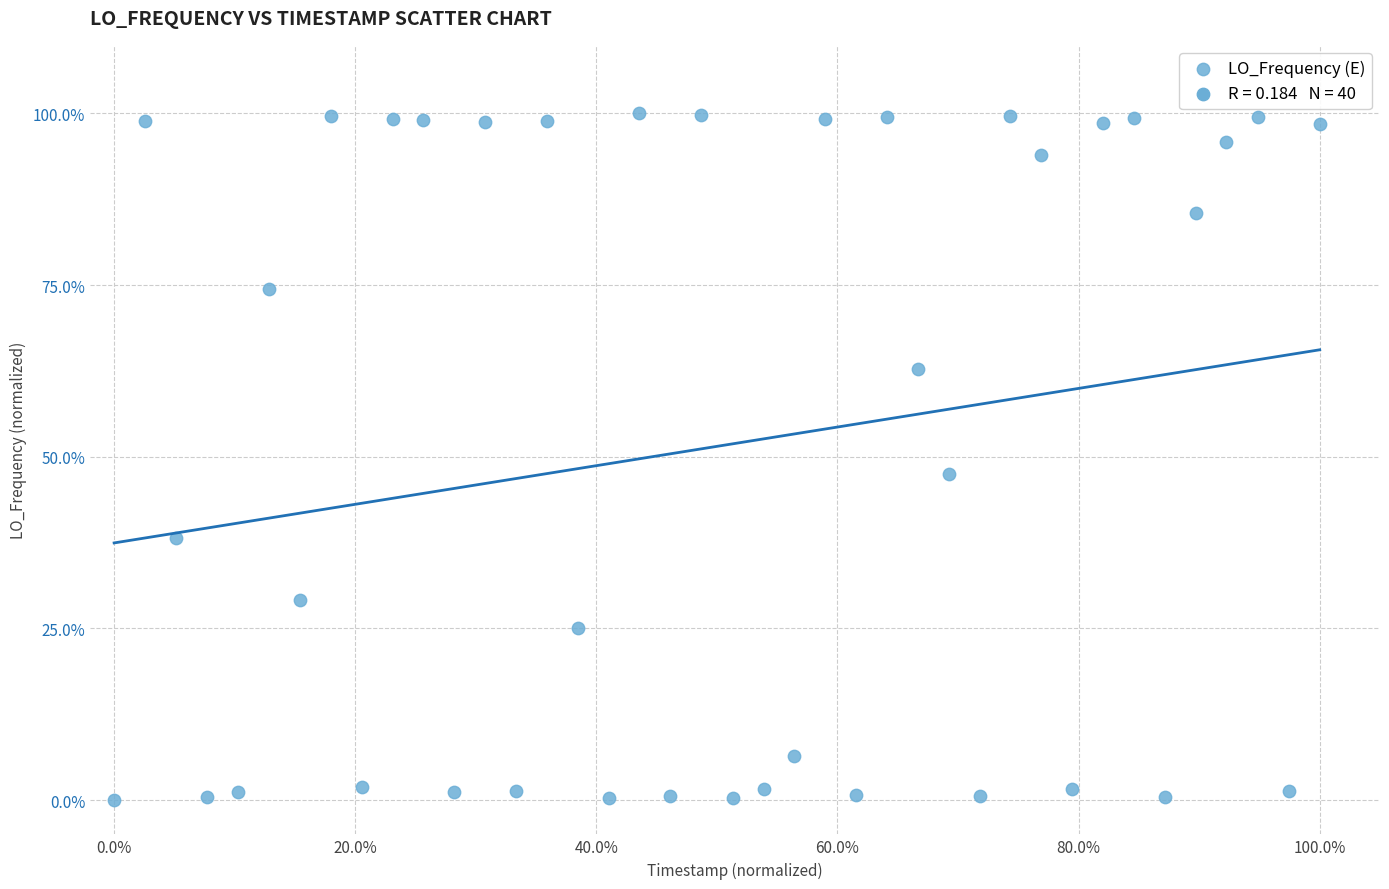

What is the range of X values (max minus min)?

100.0